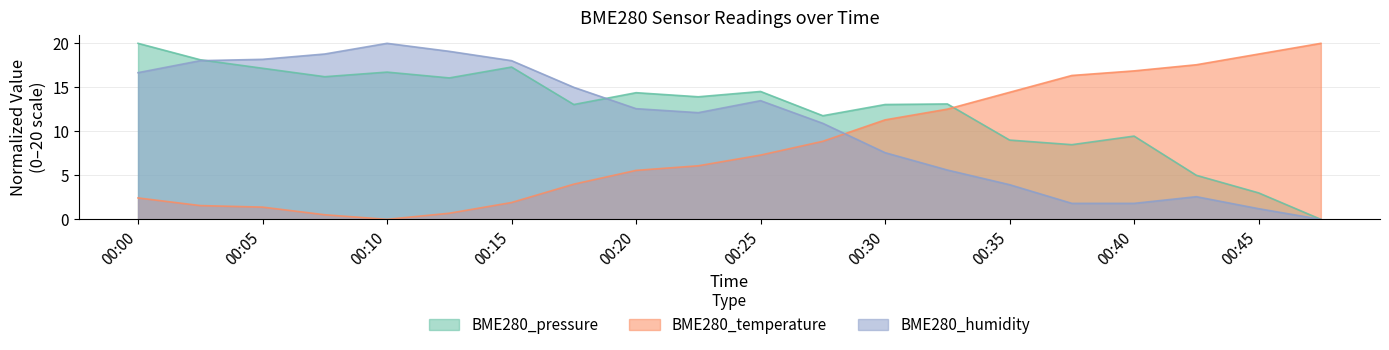

How many times do BME280_pressure and BME280_temperature cross each other?

1